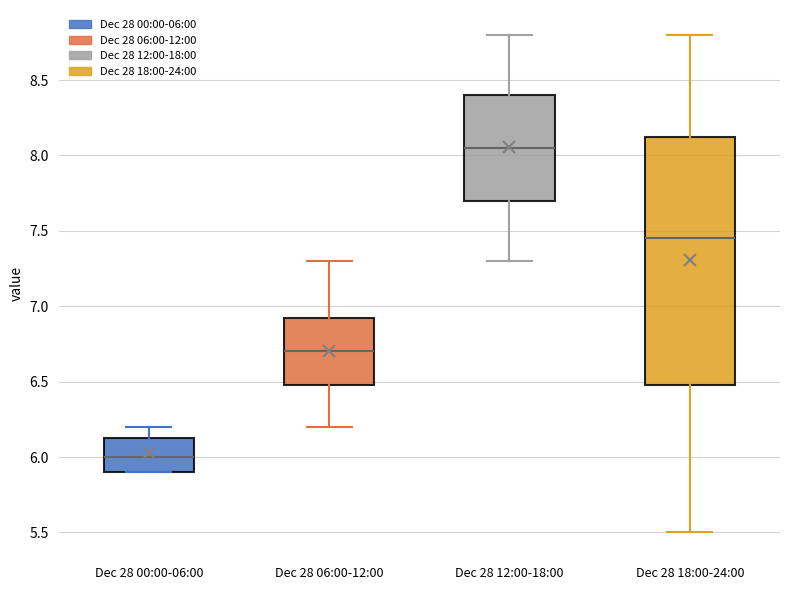

Where does the upper whisker of the box for Dec 28 18:00-24:00 end on the y-axis? The values are not printed on the chart, so give them approximately, as read against the axis.

8.80